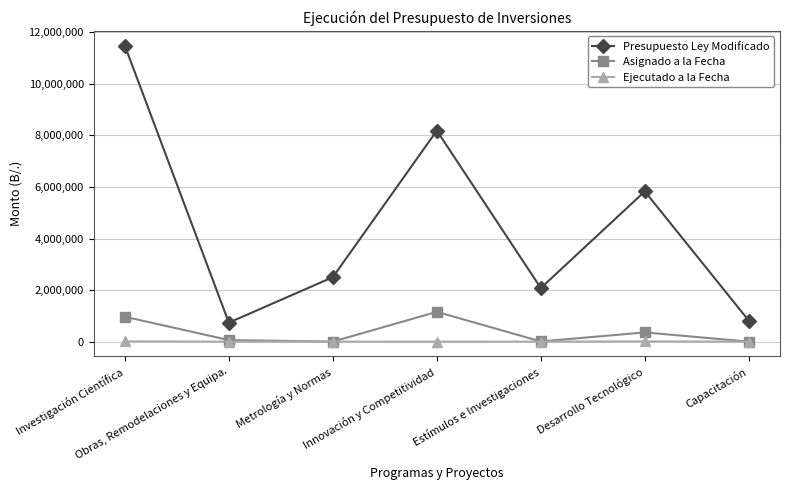

How many data points in Ejecutado a la Fecha are above 0?

3